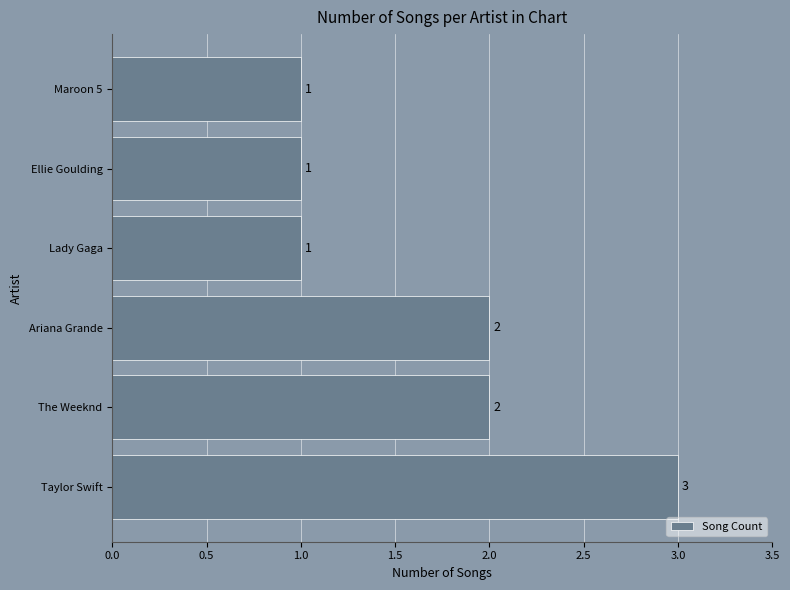

Count the values in the range 1 to 2.

5